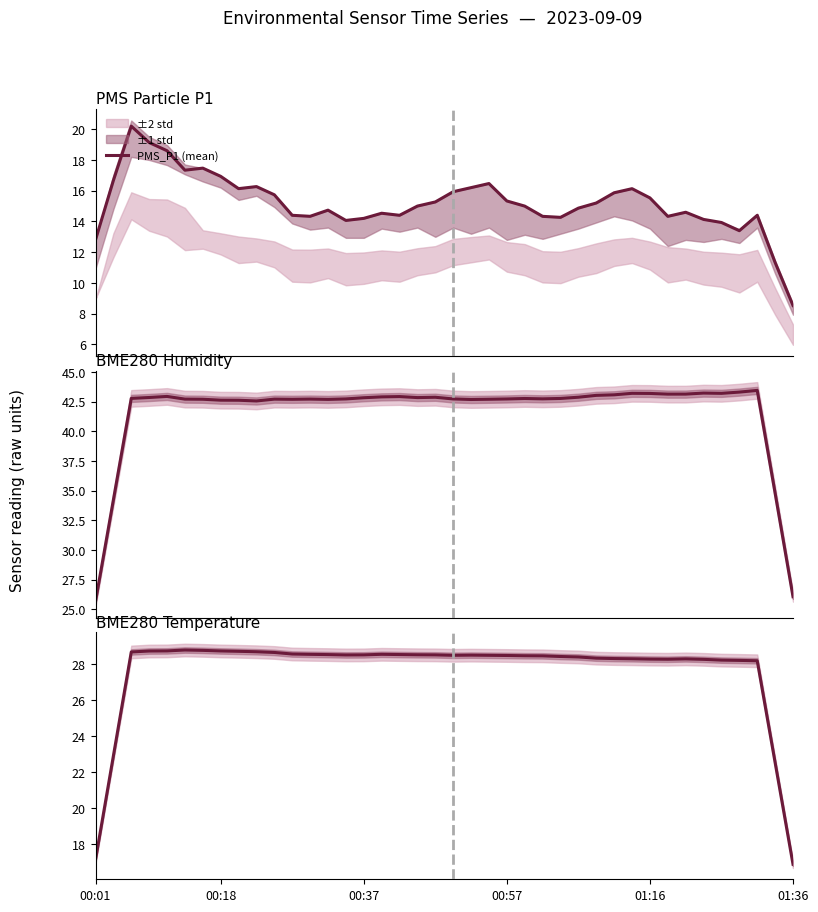

Is the value of Temperature (mean) at 01:36 greater than the value of Humidity (mean) at 00:37?

No